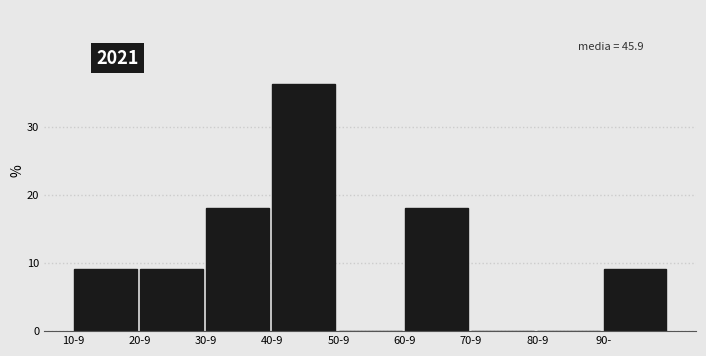

Reading right to left, transcribe all the data shown in this chart.

90-=9.1	80-9=0.0	70-9=0.0	60-9=18.2	50-9=0.0	40-9=36.4	30-9=18.2	20-9=9.1	10-9=9.1